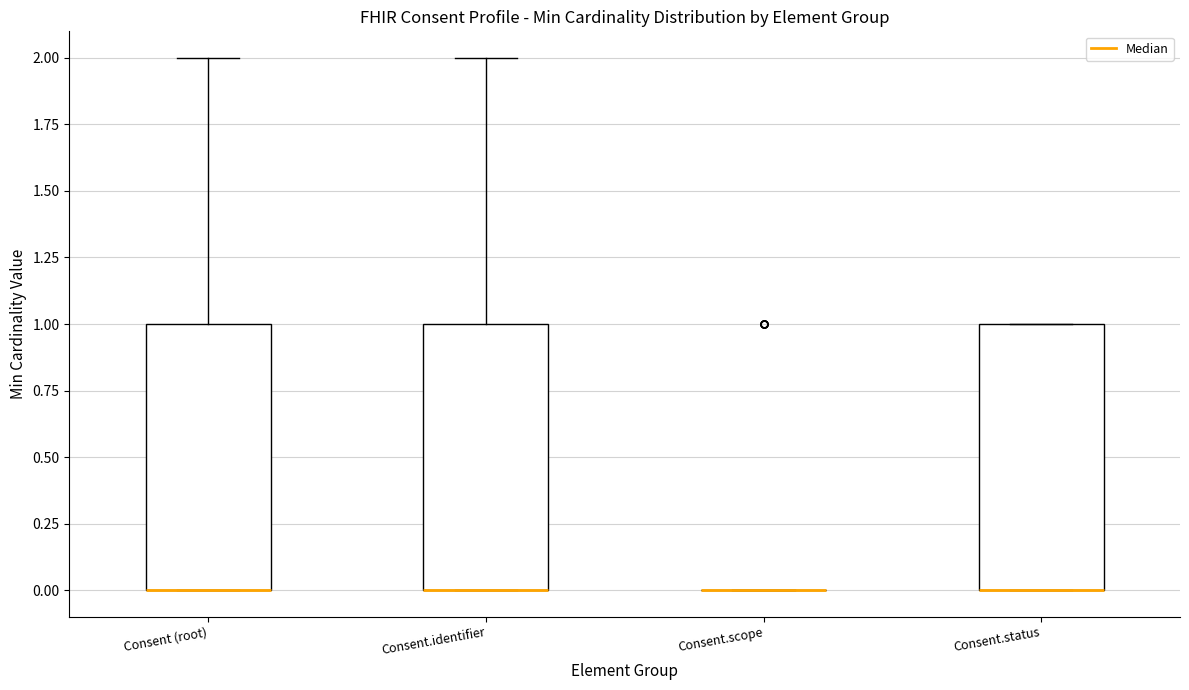

Reading left to right, transcribe this box plot: for each box, give where its median line is, the range the box spans, and where its two whiskers end, as read against the y-axis. The values are not printed on the chart, so give them approximately, as read against the axis.

Consent (root): median 0 (drawn on the box's lower edge), box 0 to 1, whiskers 0 to 2
Consent.identifier: median 0 (drawn on the box's lower edge), box 0 to 1, whiskers 0 to 2
Consent.scope: box collapsed to a line at 0, whiskers 0 to 0
Consent.status: median 0 (drawn on the box's lower edge), box 0 to 1, whiskers 0 to 1